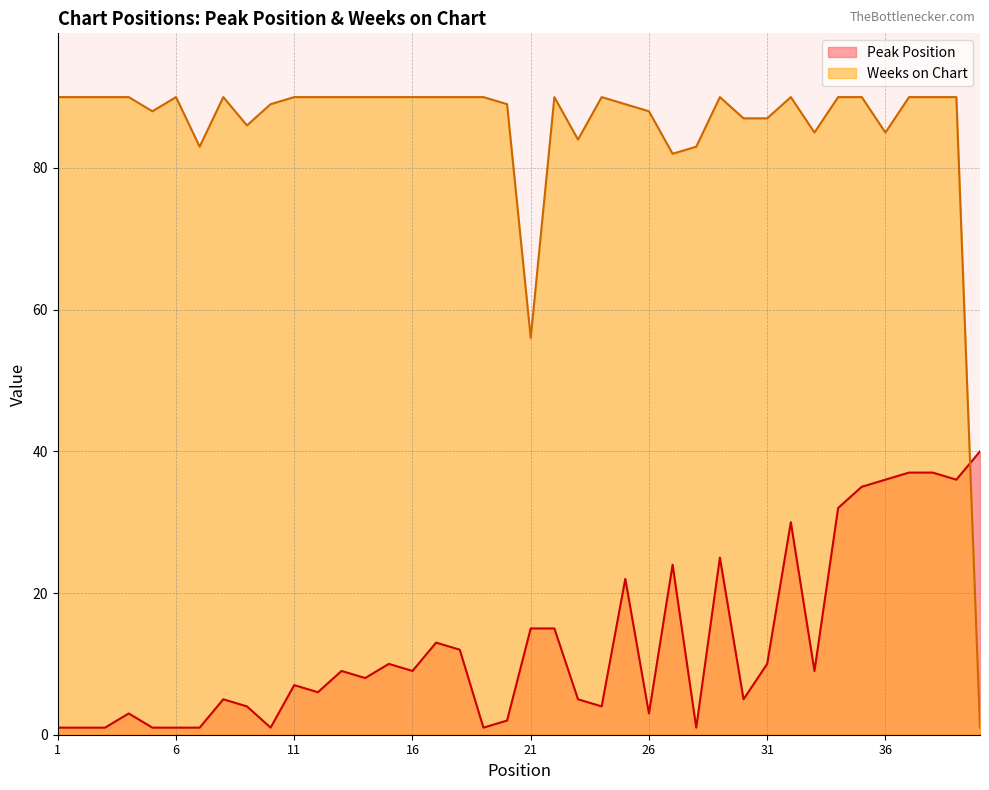

What is the total value across all series at 11?

97